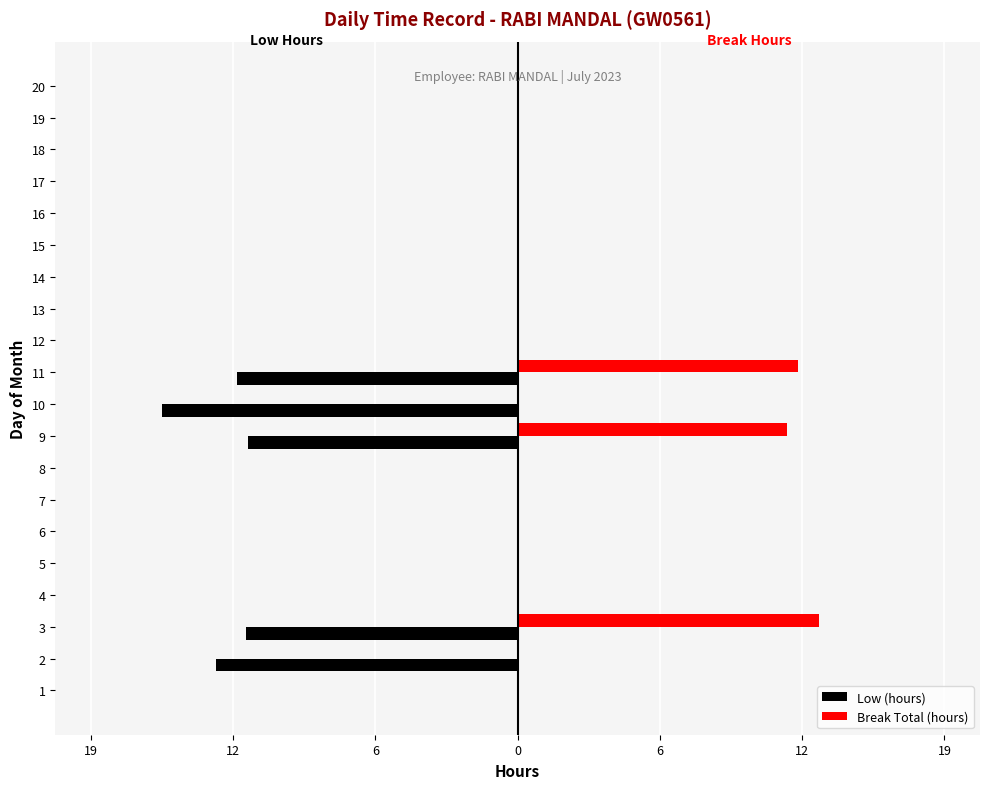

What are all the series names shown in the legend?

Low (hours), Break Total (hours)